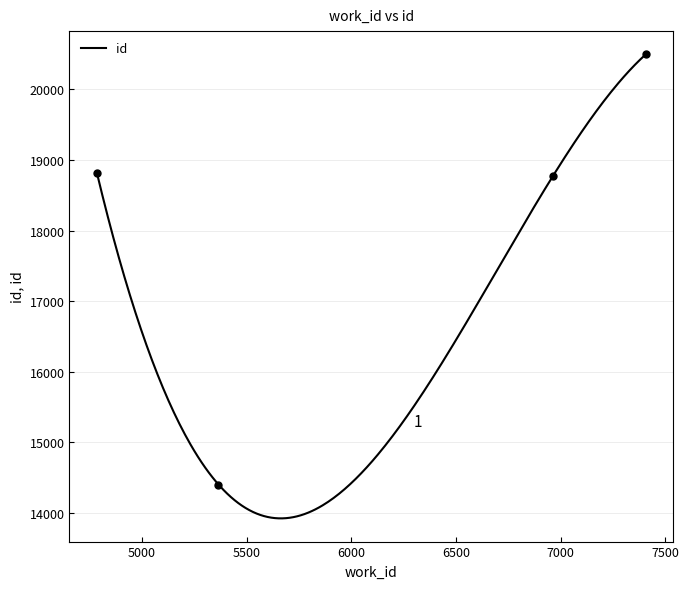

Which has a higher value, 7407 or 4785?

7407